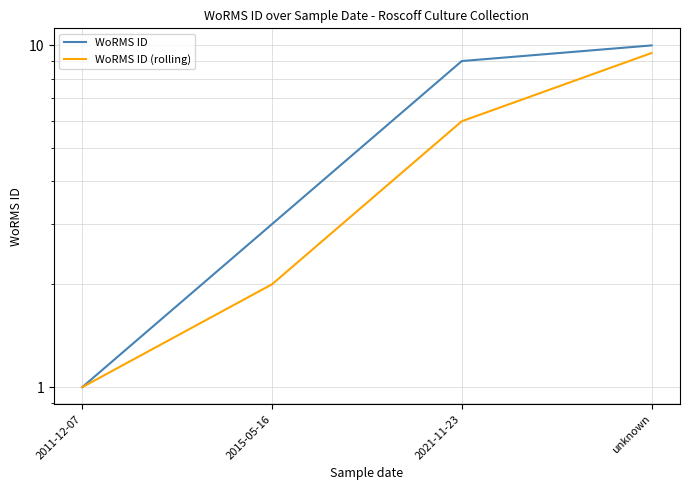

What is the average value of the WoRMS ID (rolling) series?

4.6